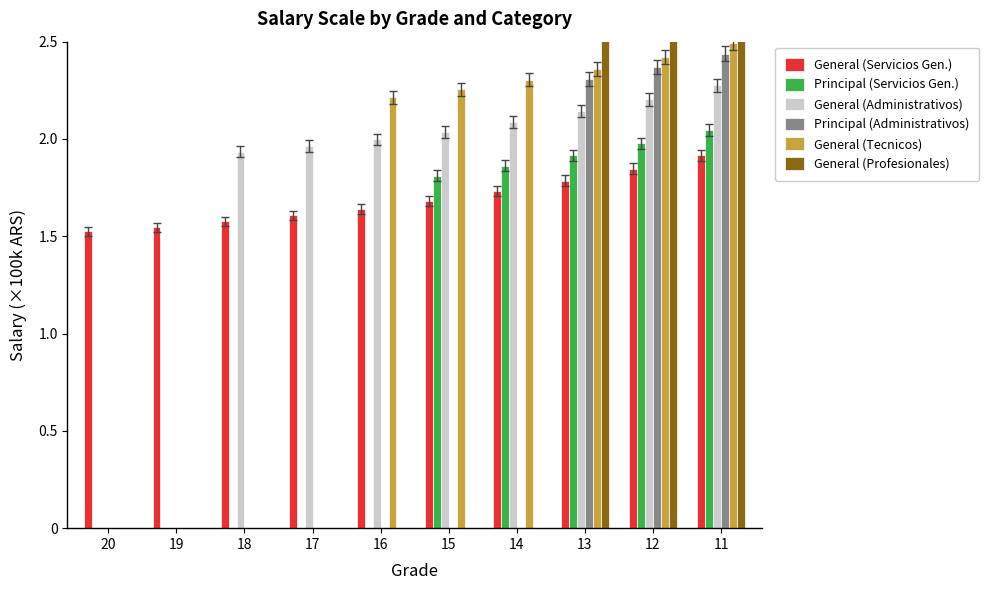

What is the highest value of the General (Servicios Gen.) series?

1.9